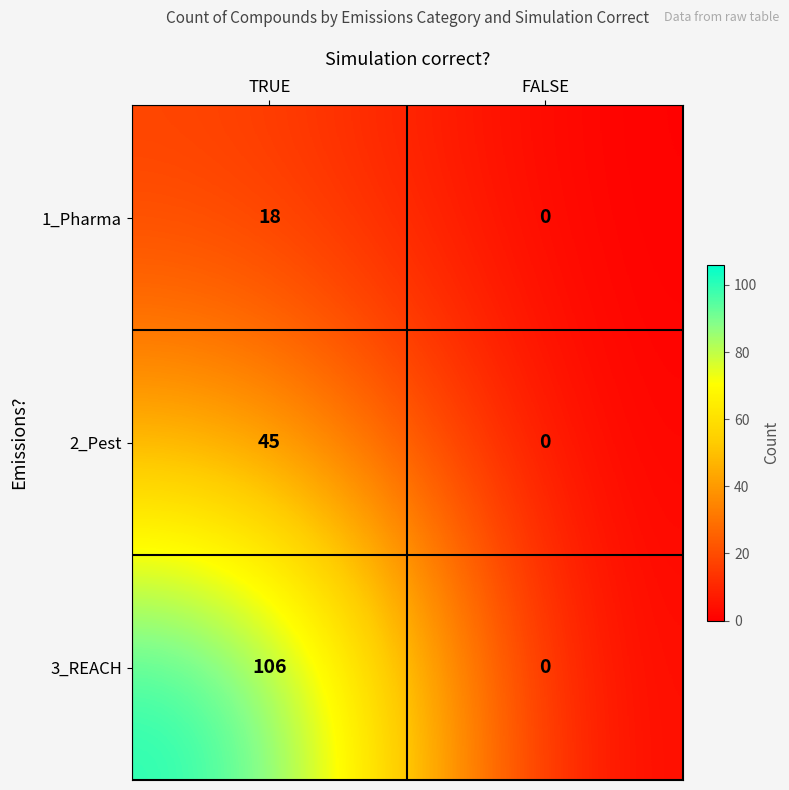

Reading right to left, what are all the values shown in this chart?

1_Pharma: 0	18
2_Pest: 0	45
3_REACH: 0	106